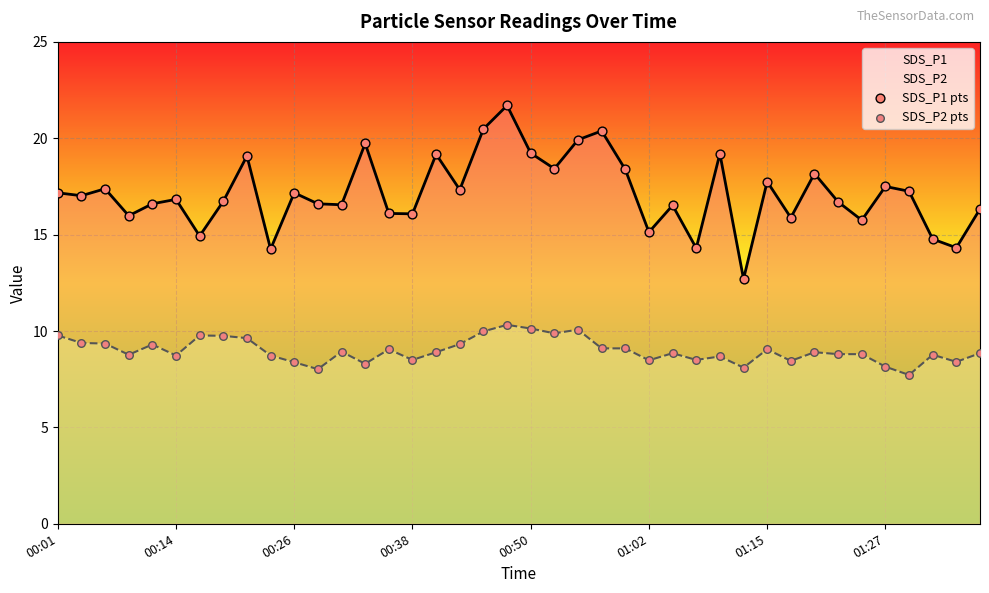

What are all the series names shown in the legend?

SDS_P1, SDS_P2, SDS_P1 pts, SDS_P2 pts